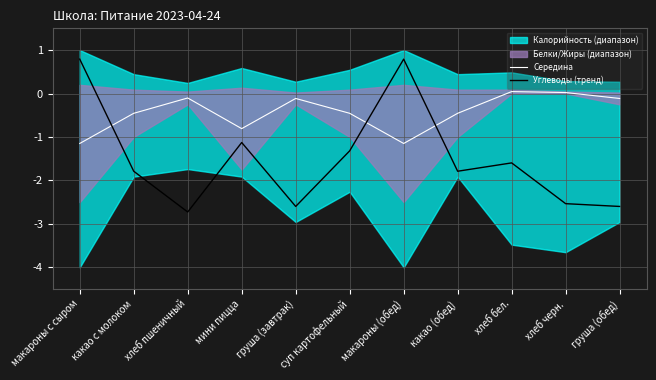

The value of Углеводы (тренд) at какао с молоком is -1.8. True or false?

True